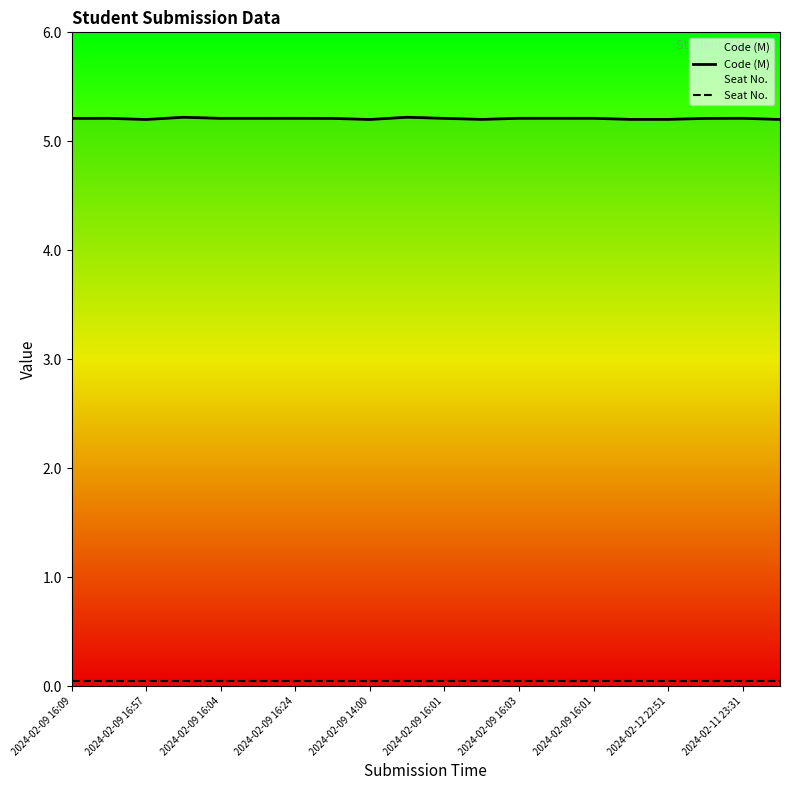

The Seat No. series shows 0.1 at 2024-02-12 22:51. True or false?

False